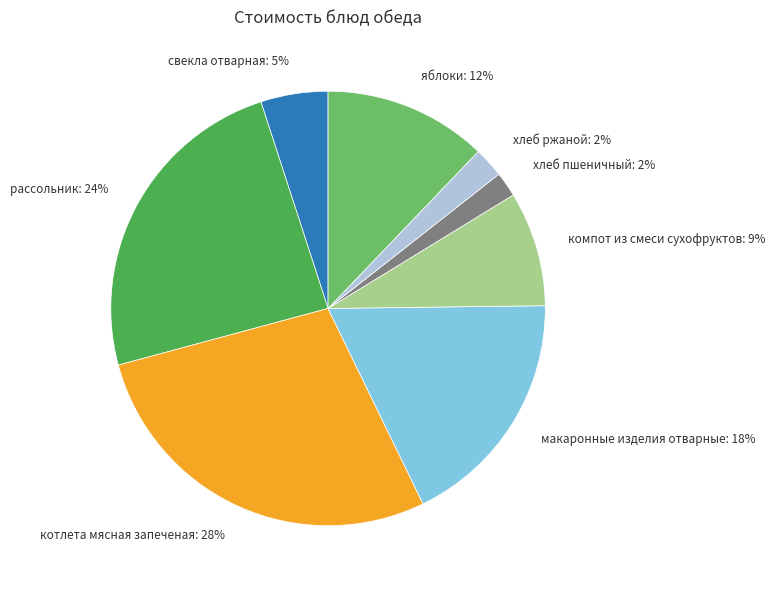

To the nearest percent, what portion does яблоки represent?

12%